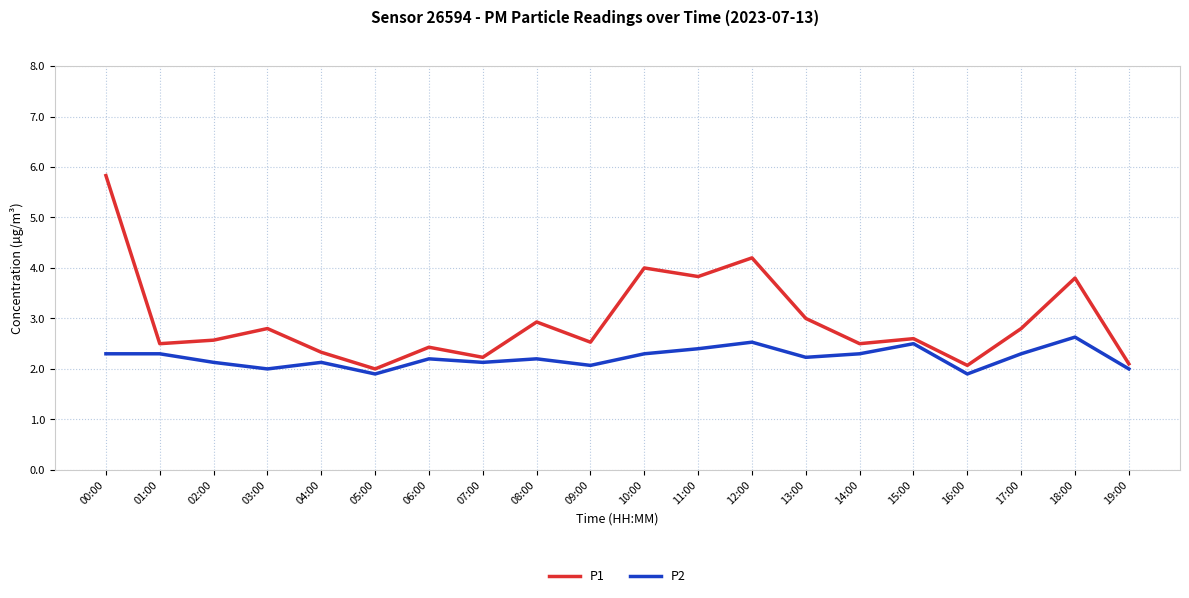

At 10:00, list the series in order from largest to smallest.

P1, P2